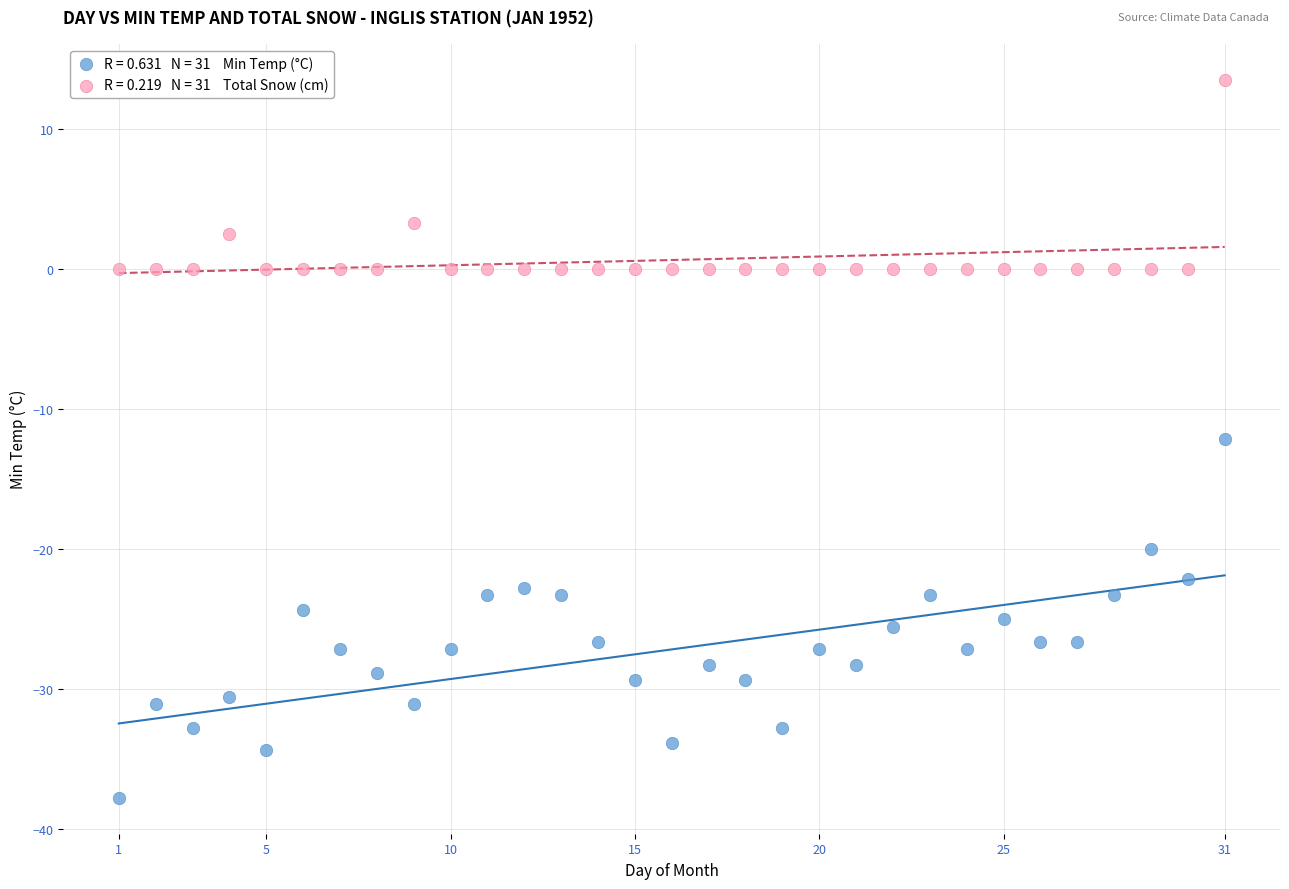

Across all data points, what is the range of Y values (max minus min)?

51.3